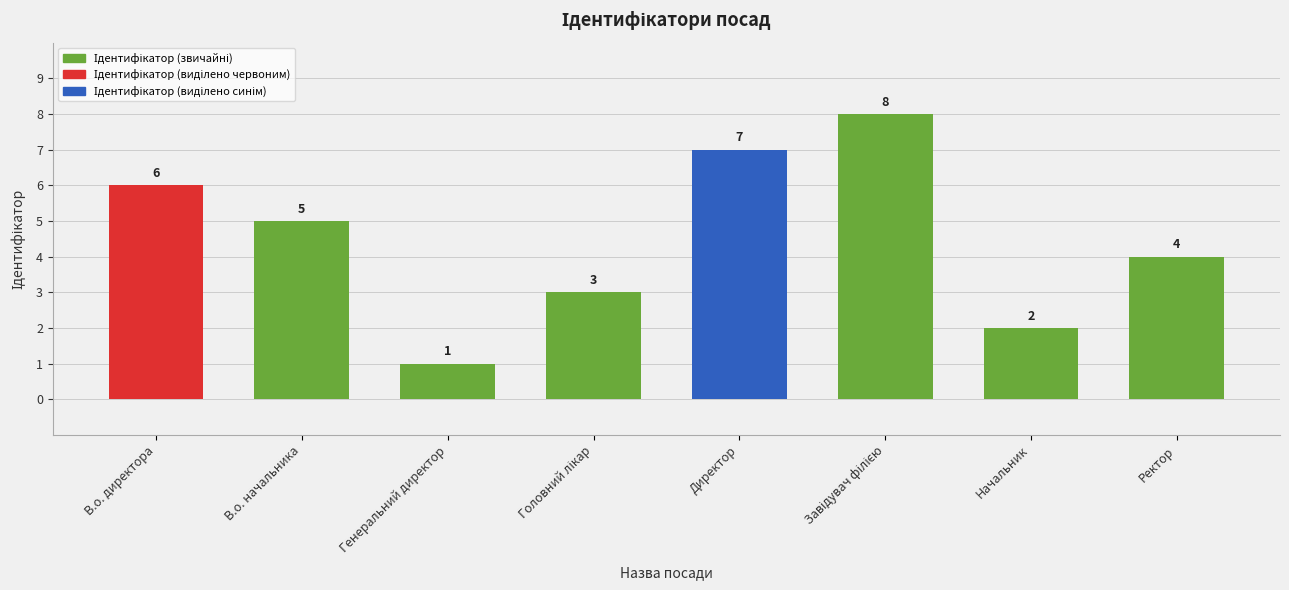

Which label corresponds to the smallest value in the chart?

Генеральний директор